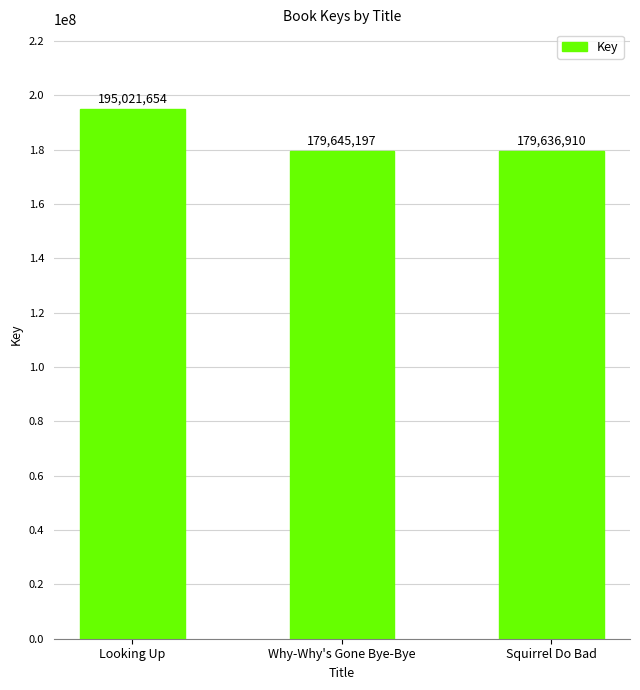

Which category has the lowest value across all series?

Squirrel Do Bad